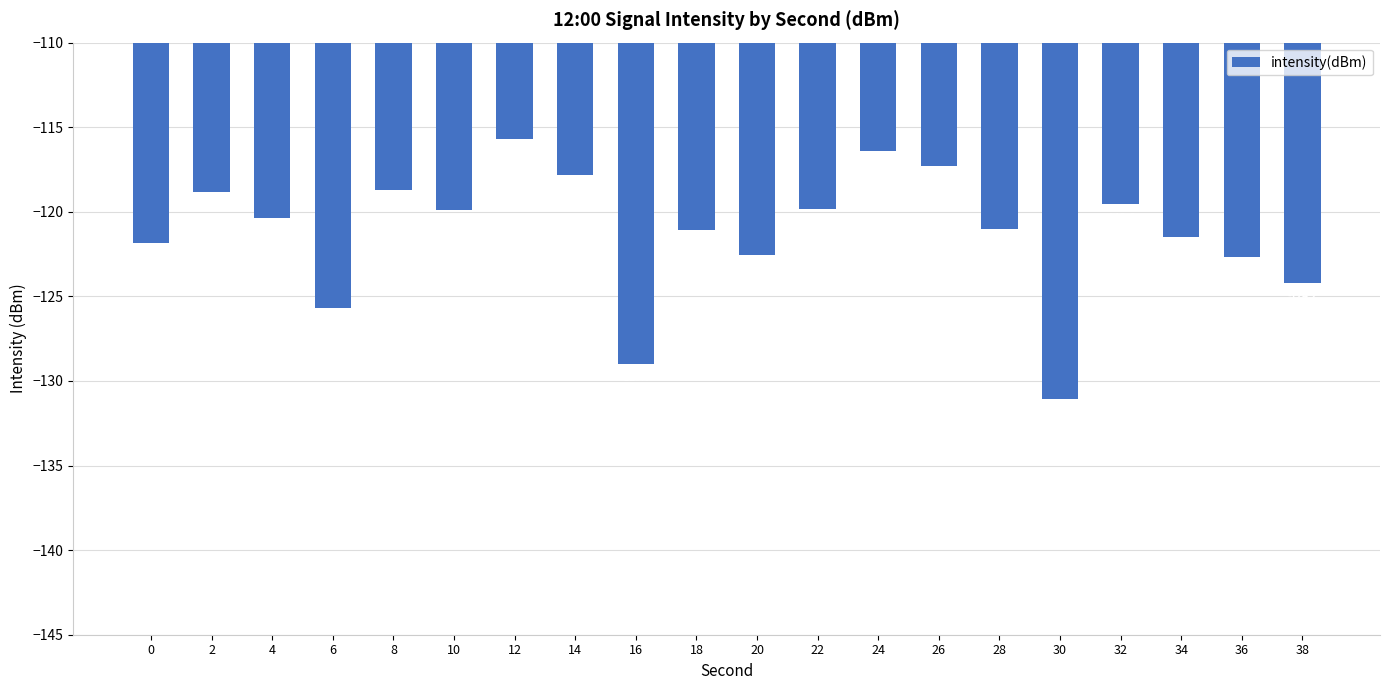

At which category does the chart reach its peak across all series?

12